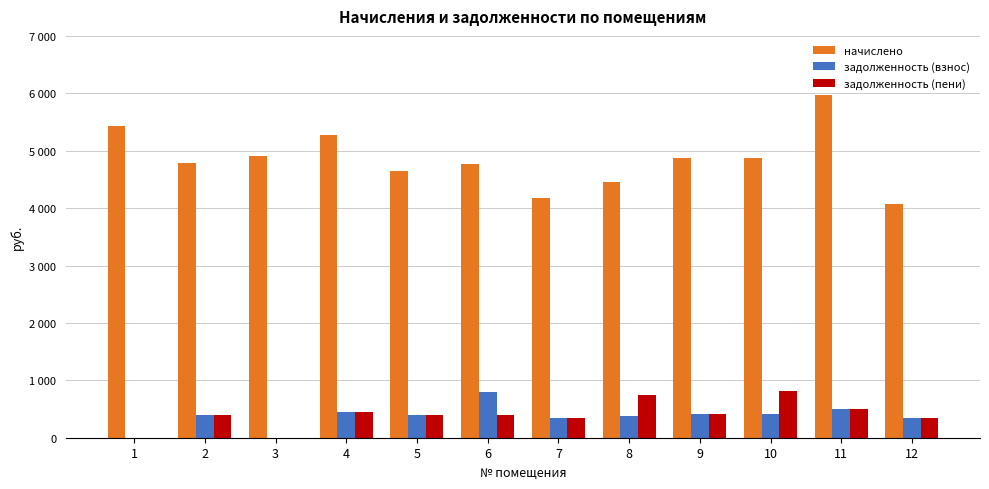

Between 2 and 11, which series saw the biggest shift?

начислено